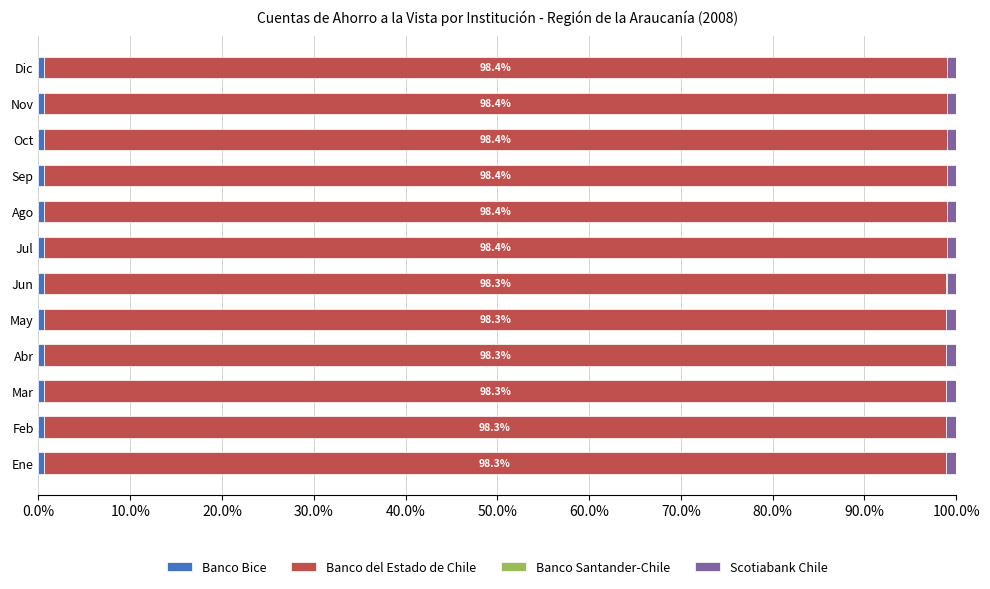

How many data points does each series have?

12